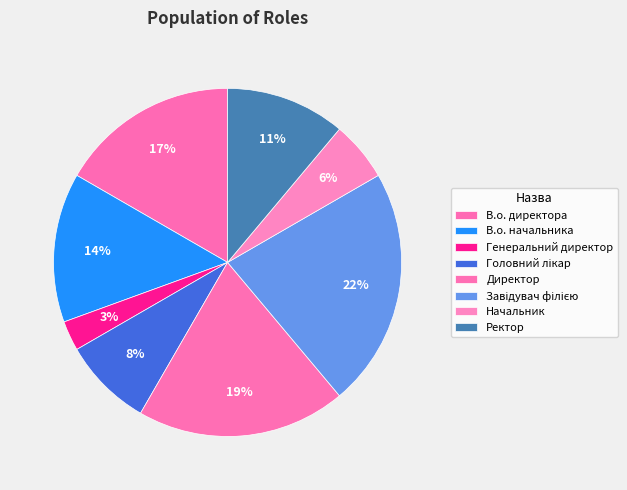

To the nearest percent, what is the difference between the largest and smallest slice percentages?

19%